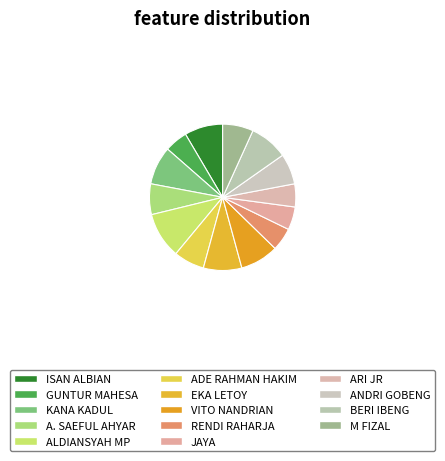

To the nearest percent, what is the combined percentage of ARI JR and ANDRI GOBENG?

12%